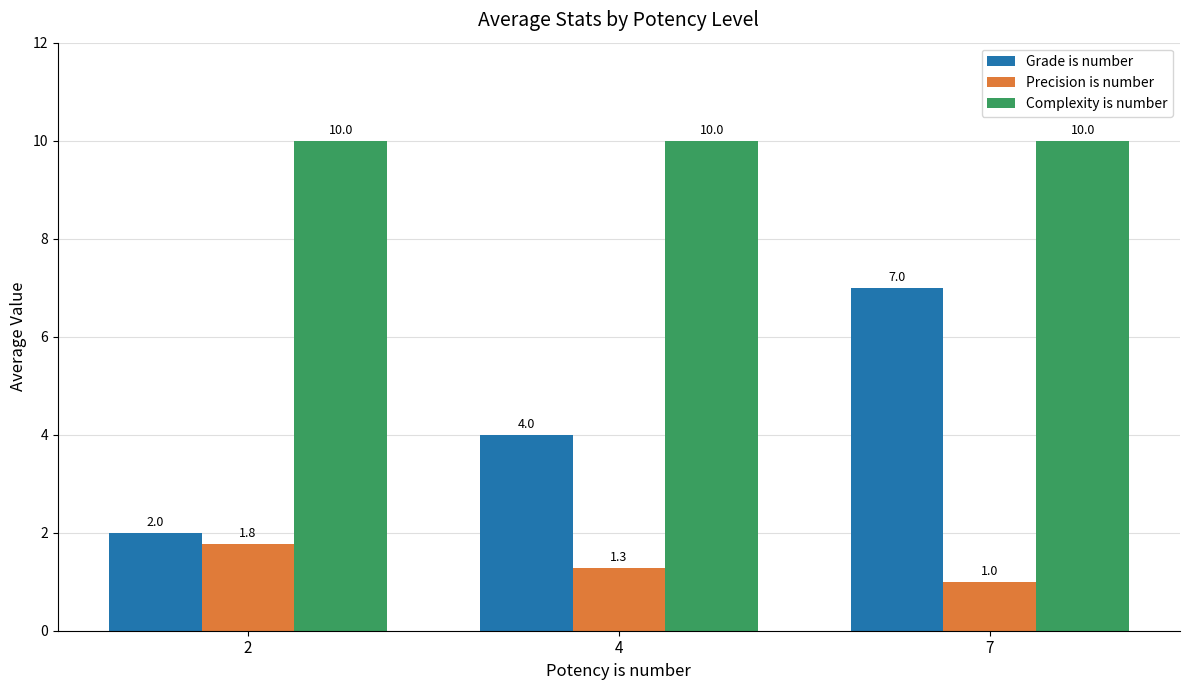

At which label is Grade is number closest to 4?

4